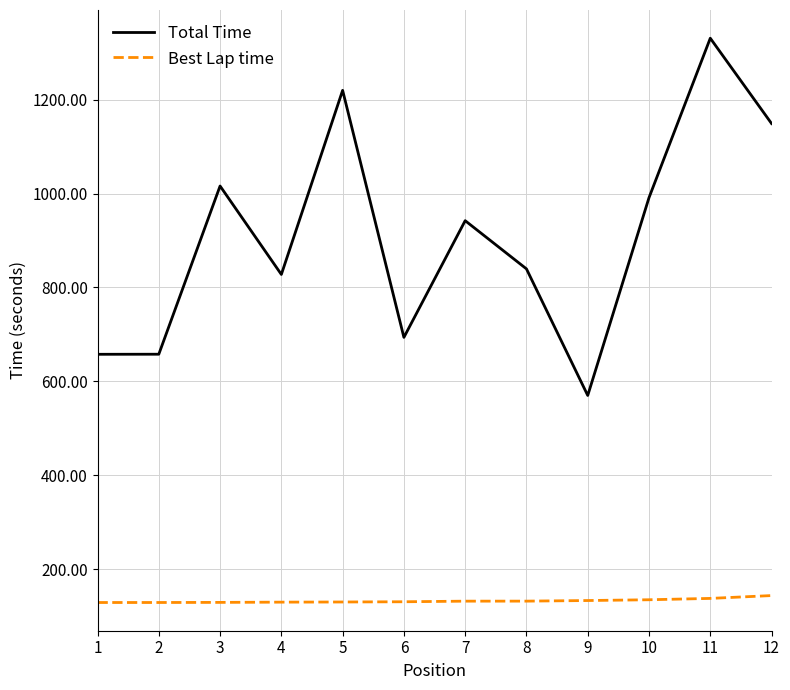

How many lines are shown in the chart?

2